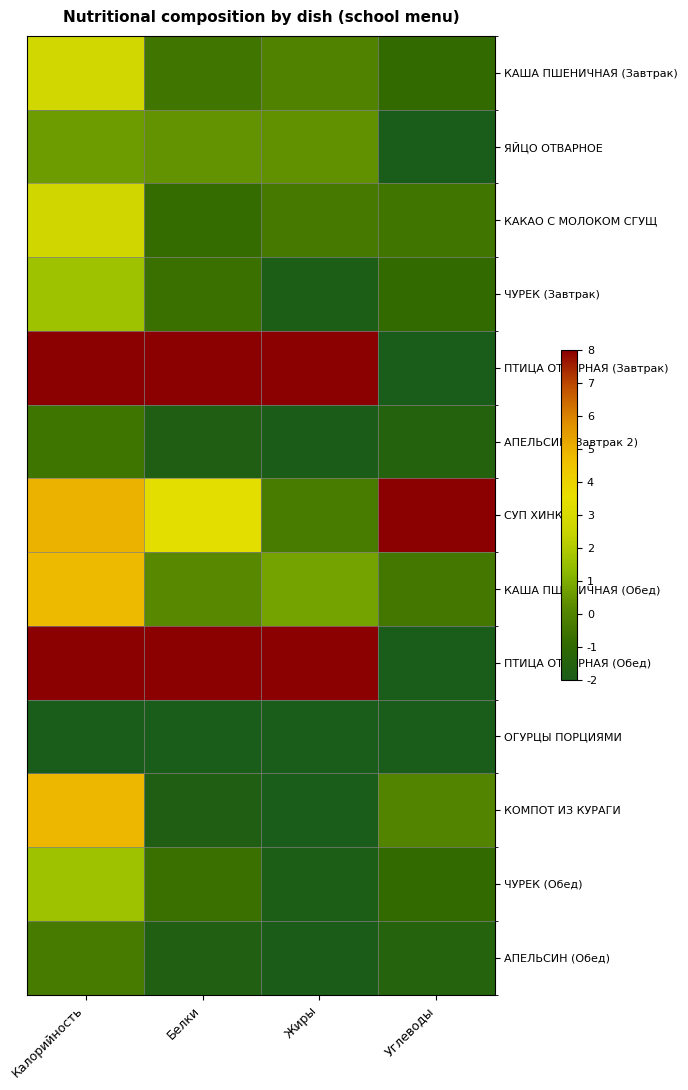

How many distinct data groups are displayed?

13